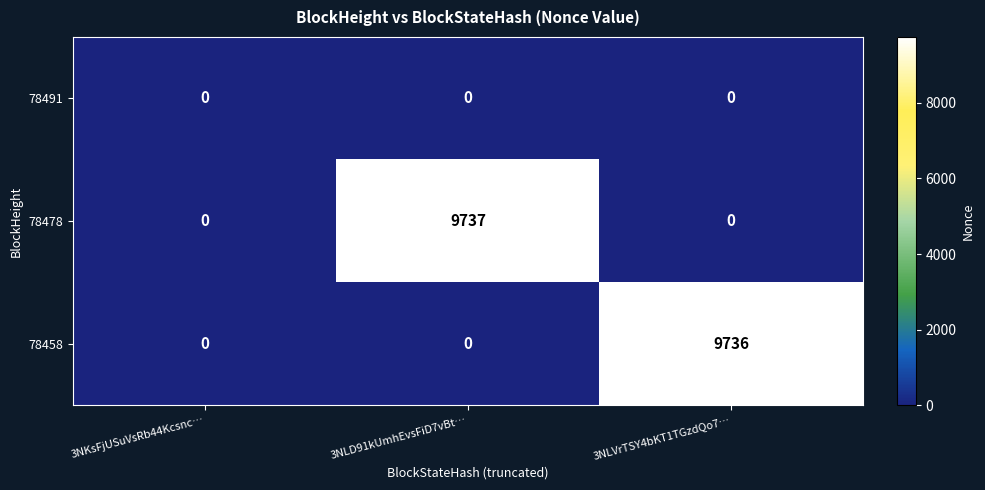

Reading left to right, list all the values displayed in this chart.

78491: 3NKsFjUSuVsRb44Kcsnc…=0	3NLD91kUmhEvsFiD7vBt…=0	3NLVrTSY4bKT1TGzdQo7…=0
78478: 3NKsFjUSuVsRb44Kcsnc…=0	3NLD91kUmhEvsFiD7vBt…=9737	3NLVrTSY4bKT1TGzdQo7…=0
78458: 3NKsFjUSuVsRb44Kcsnc…=0	3NLD91kUmhEvsFiD7vBt…=0	3NLVrTSY4bKT1TGzdQo7…=9736